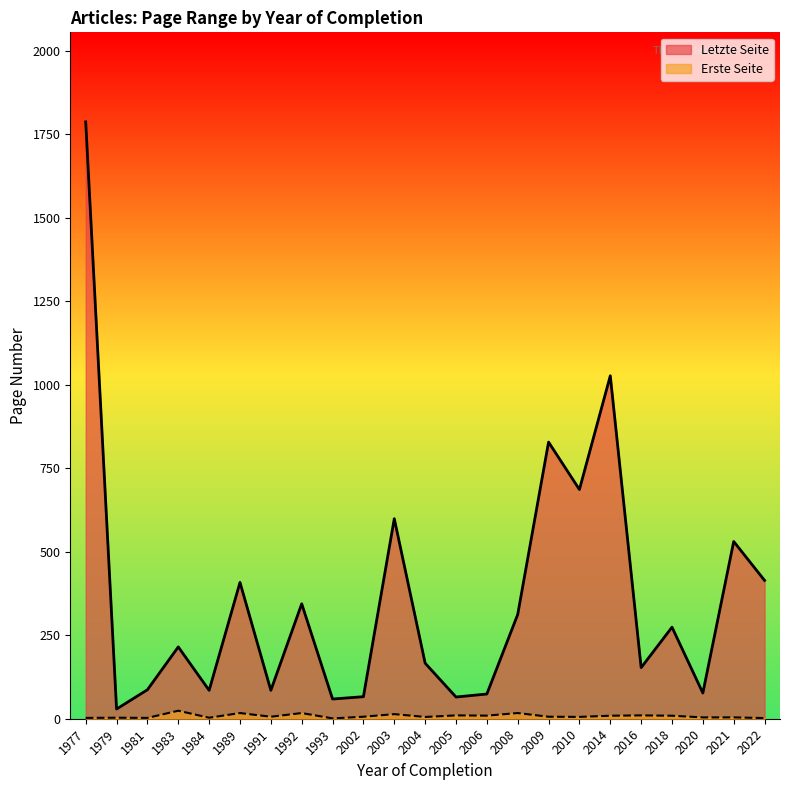

Which category has the highest value across all series?

1977